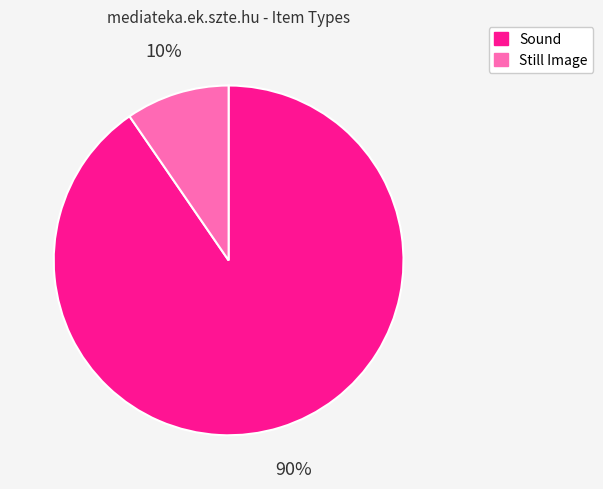

To the nearest percent, what is the combined percentage of Sound and Still Image?

100%